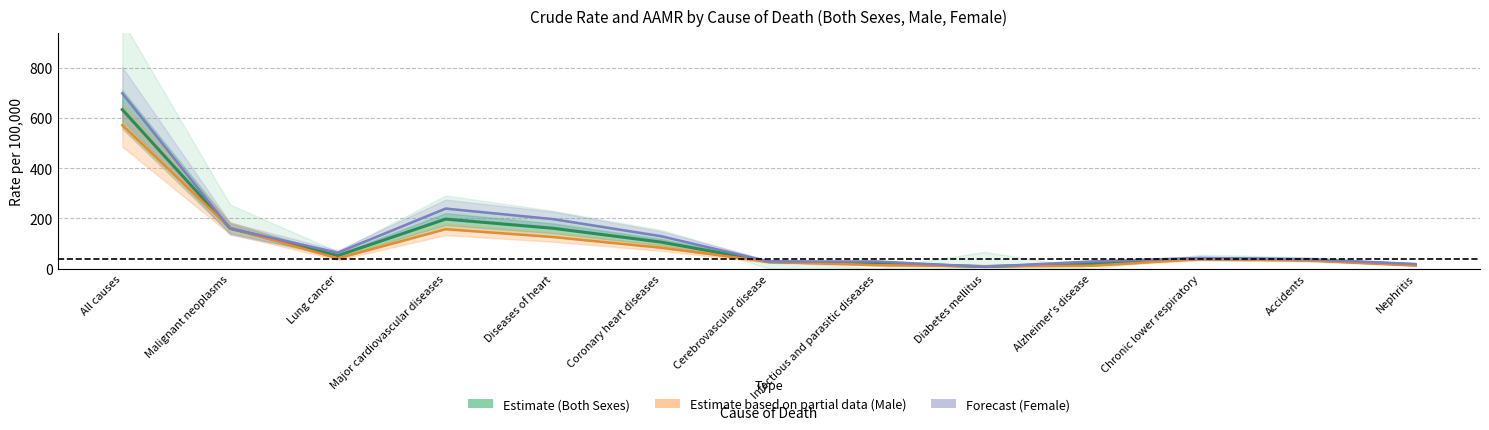

Which series changed the most between Lung cancer and Diabetes mellitus?

Female Crude Rate